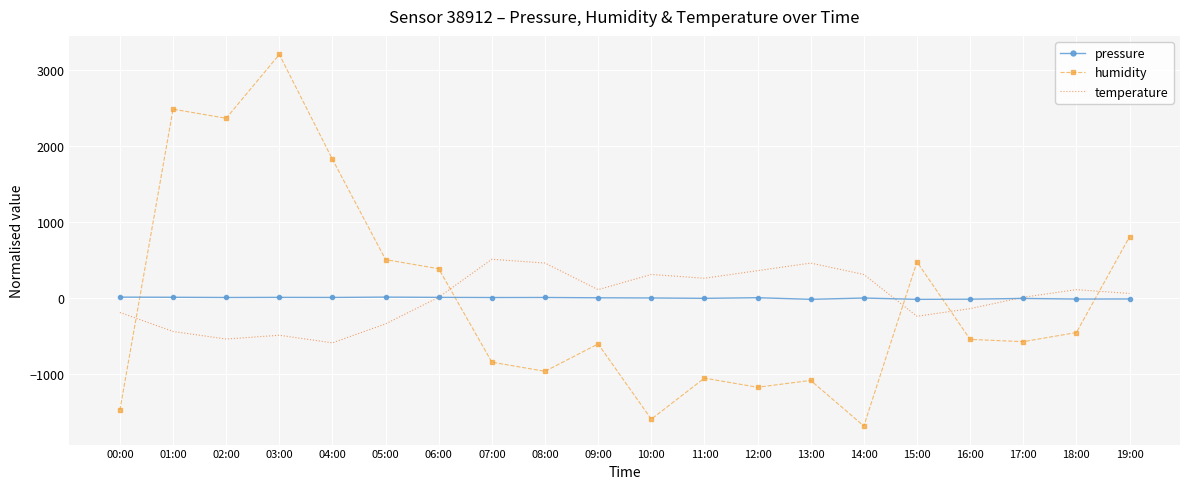

At how many categories does at least one series exceed 1803?

4